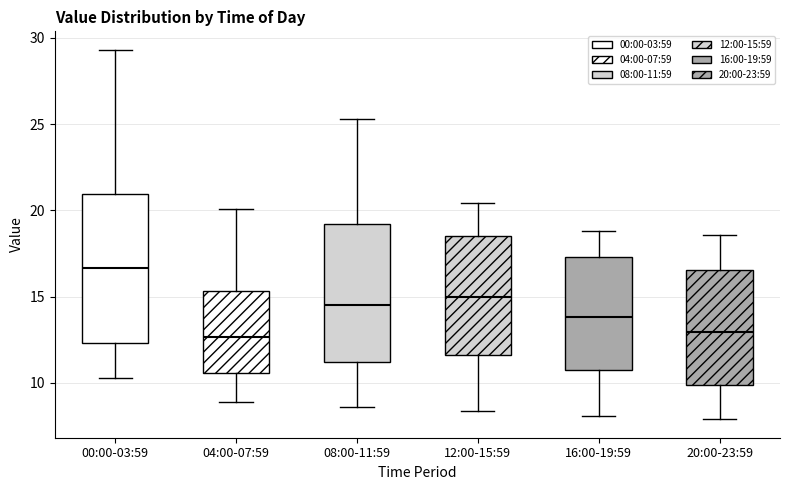

Reading left to right, transcribe this box plot: for each box, give where its median line is, the range the box spans, and where its two whiskers end, as read against the y-axis. The values are not printed on the chart, so give them approximately, as read against the axis.

00:00-03:59: median 16.5, box 12.5 to 21.0, whiskers 10.5 to 29.5
04:00-07:59: median 12.5, box 10.5 to 15.5, whiskers 9.0 to 20.0
08:00-11:59: median 14.5, box 11.0 to 19.0, whiskers 8.5 to 25.5
12:00-15:59: median 15.0, box 11.5 to 18.5, whiskers 8.5 to 20.5
16:00-19:59: median 14.0, box 10.5 to 17.5, whiskers 8.0 to 19.0
20:00-23:59: median 13.0, box 10.0 to 16.5, whiskers 8.0 to 18.5